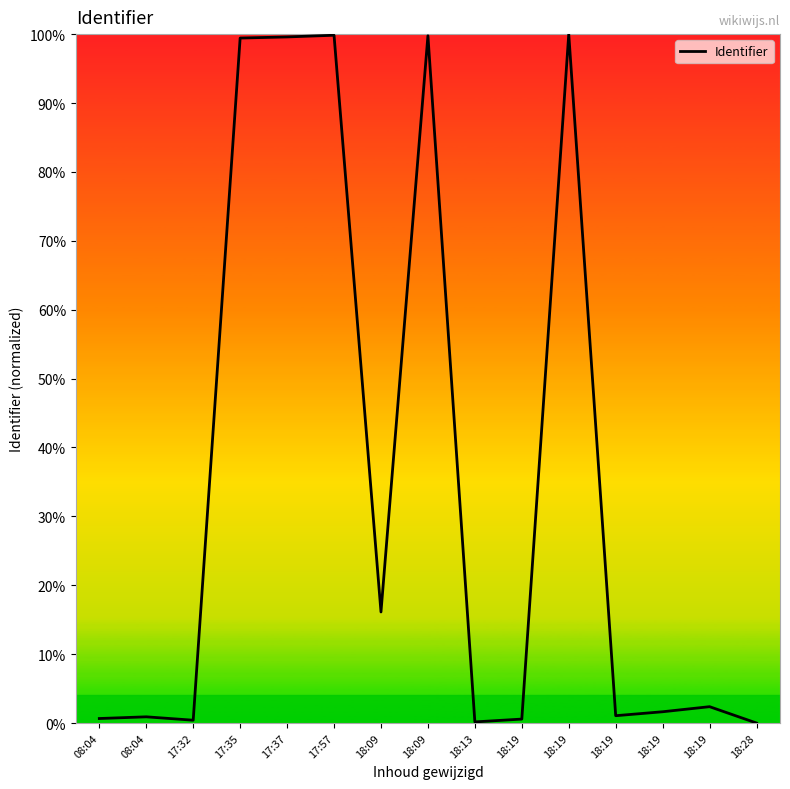

What is the label of the 1st point from the left?

08:04